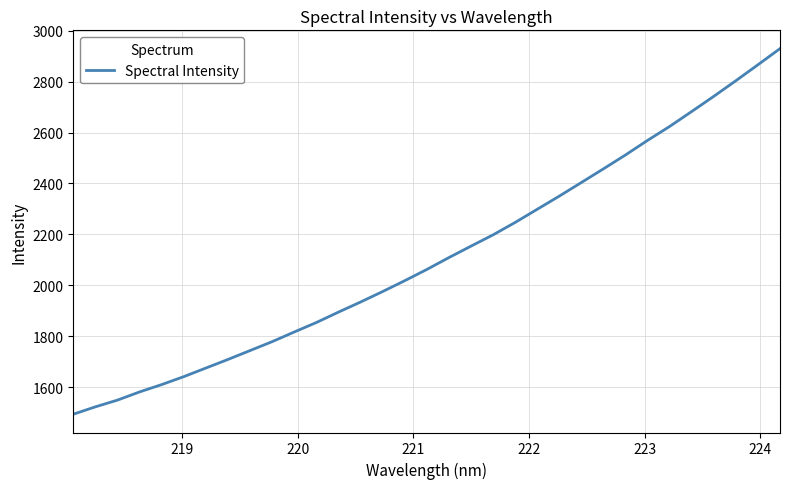

What is the difference between the maximum and minimum values?

1436.0